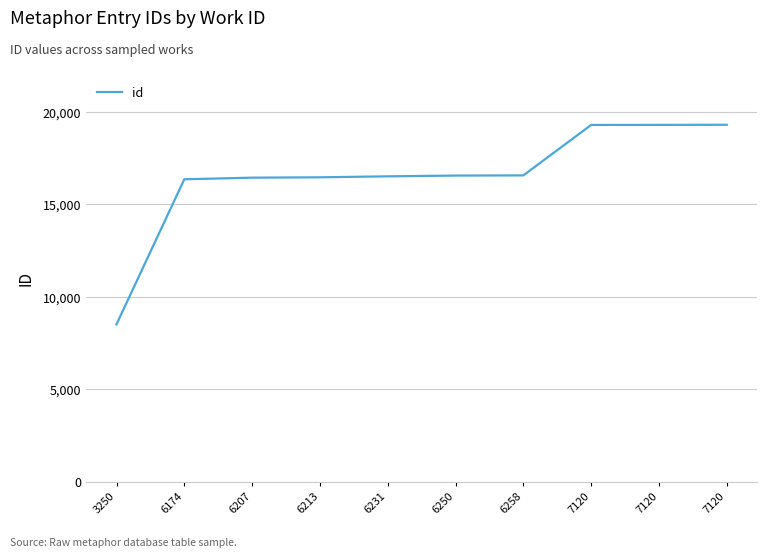

How many lines are shown in the chart?

1